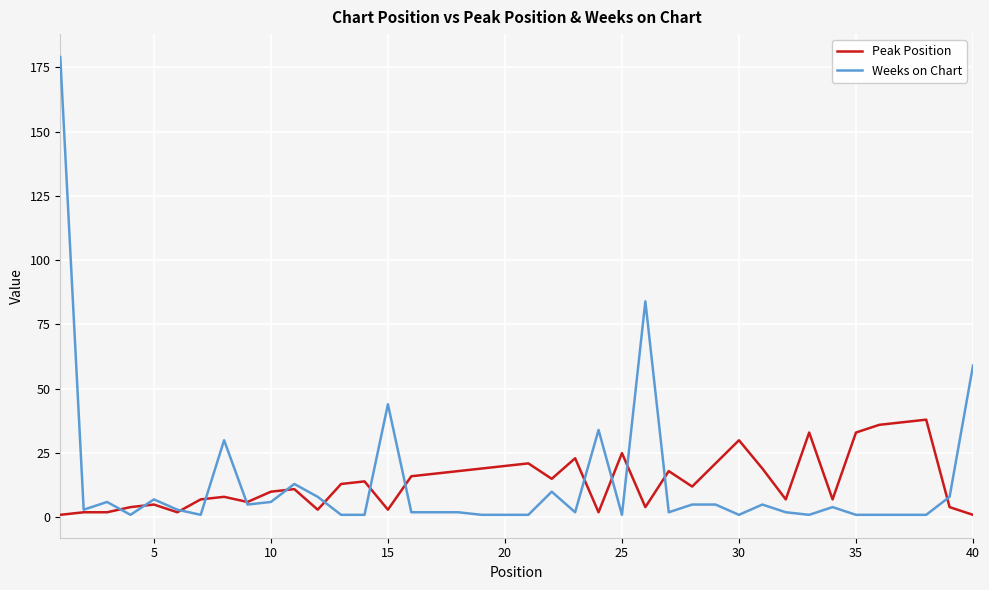

Which series has the largest range (max minus min)?

Weeks on Chart